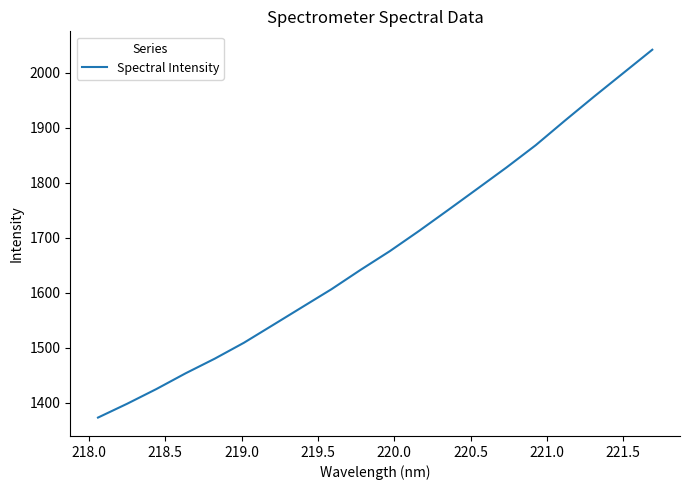

What is the minimum value shown in the chart?

1373.0